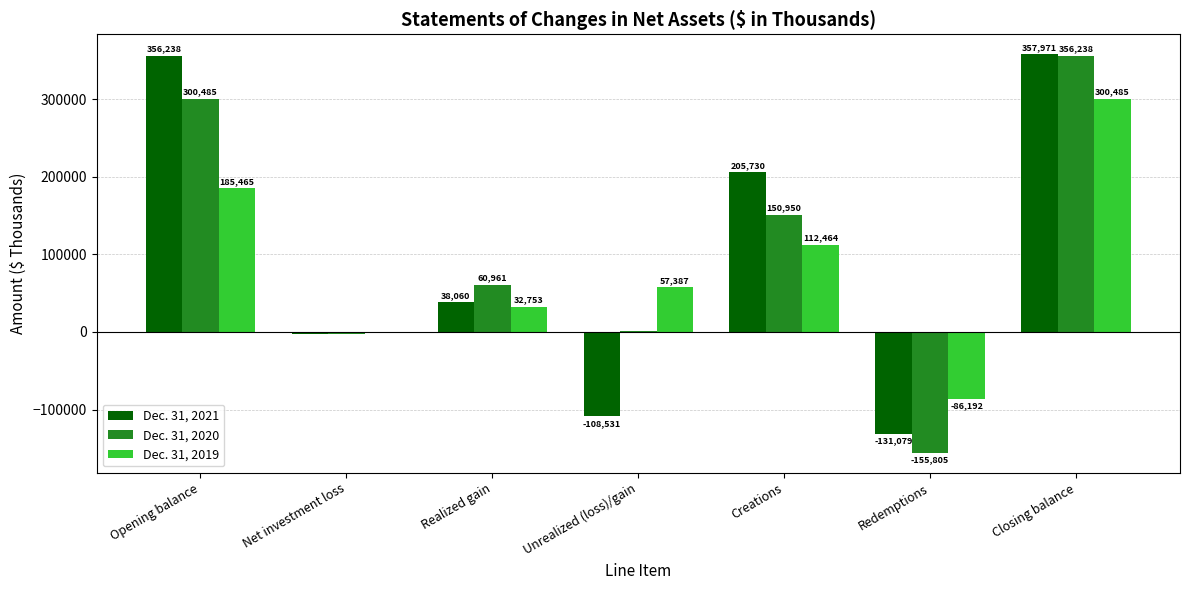

The value of Dec. 31, 2019 at Opening balance is 185465. True or false?

True